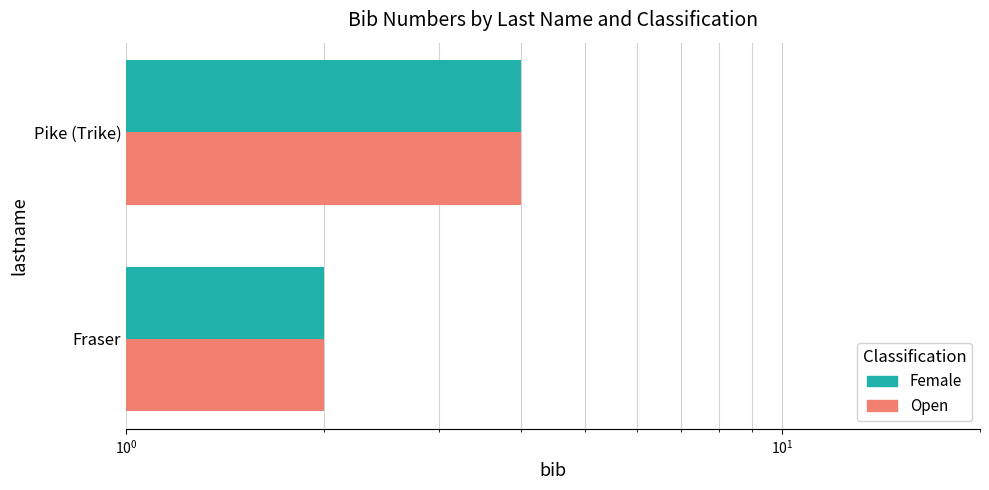

The Open series shows 3 at Fraser. True or false?

False